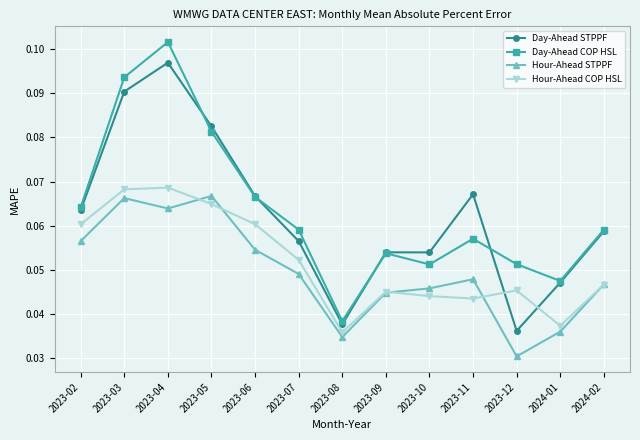

What is the label of the 5th point from the left?

2023-06